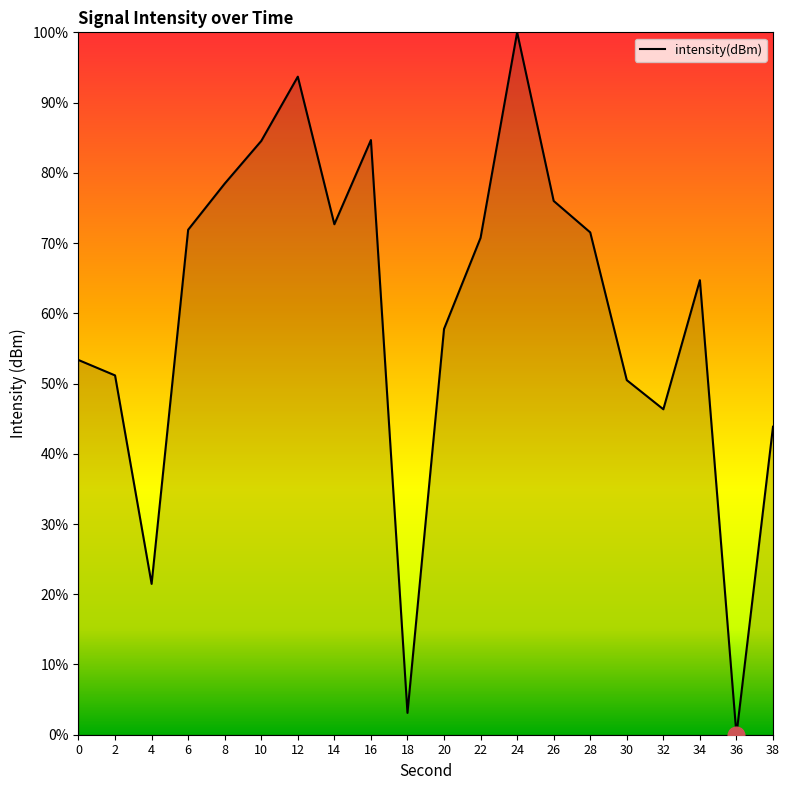

How many values are above zero?

19